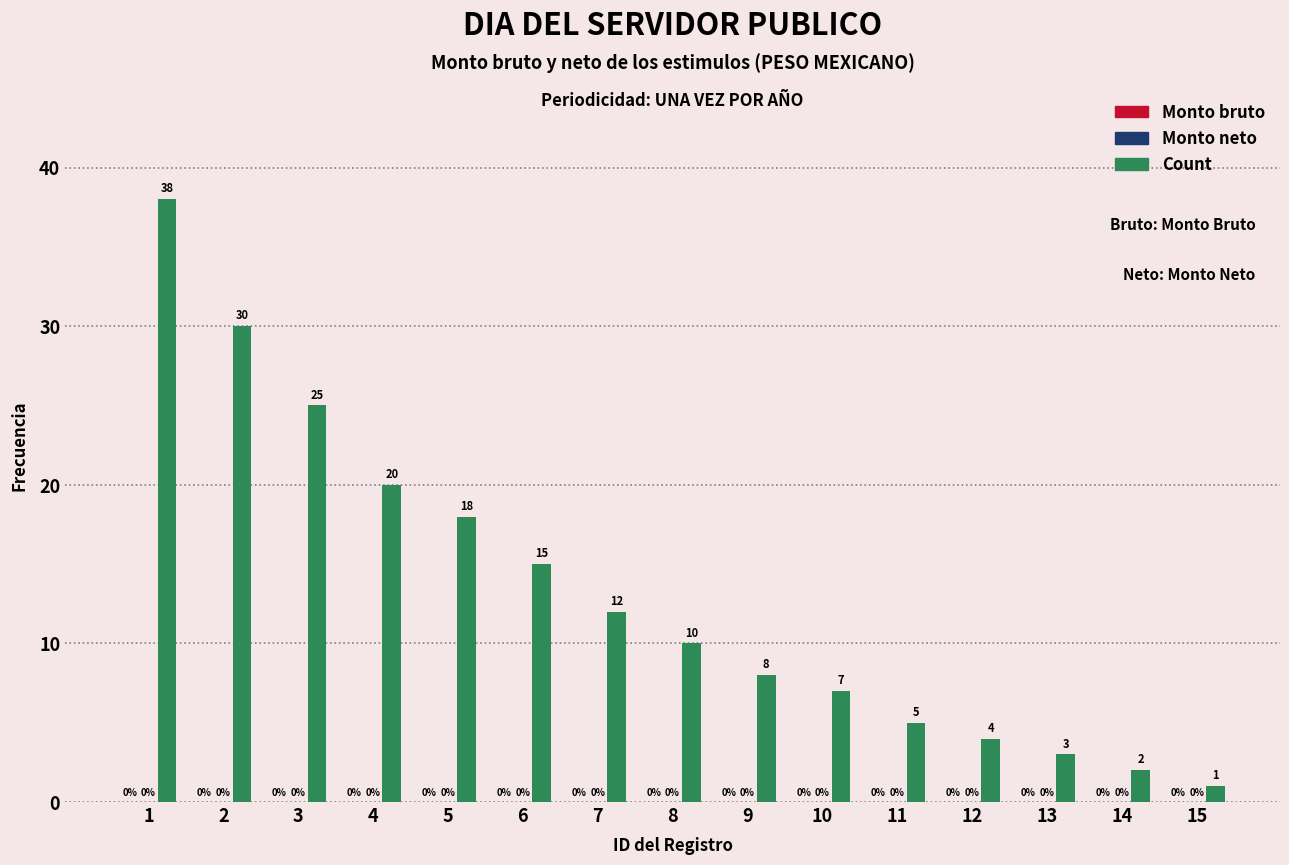

Are the bars grouped side by side (vs. stacked)?

No